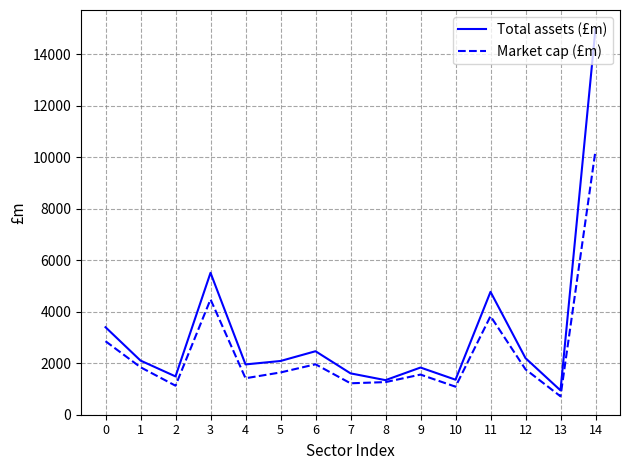

List the series in order of their overall mean, highest first.

Total assets (£m), Market cap (£m)